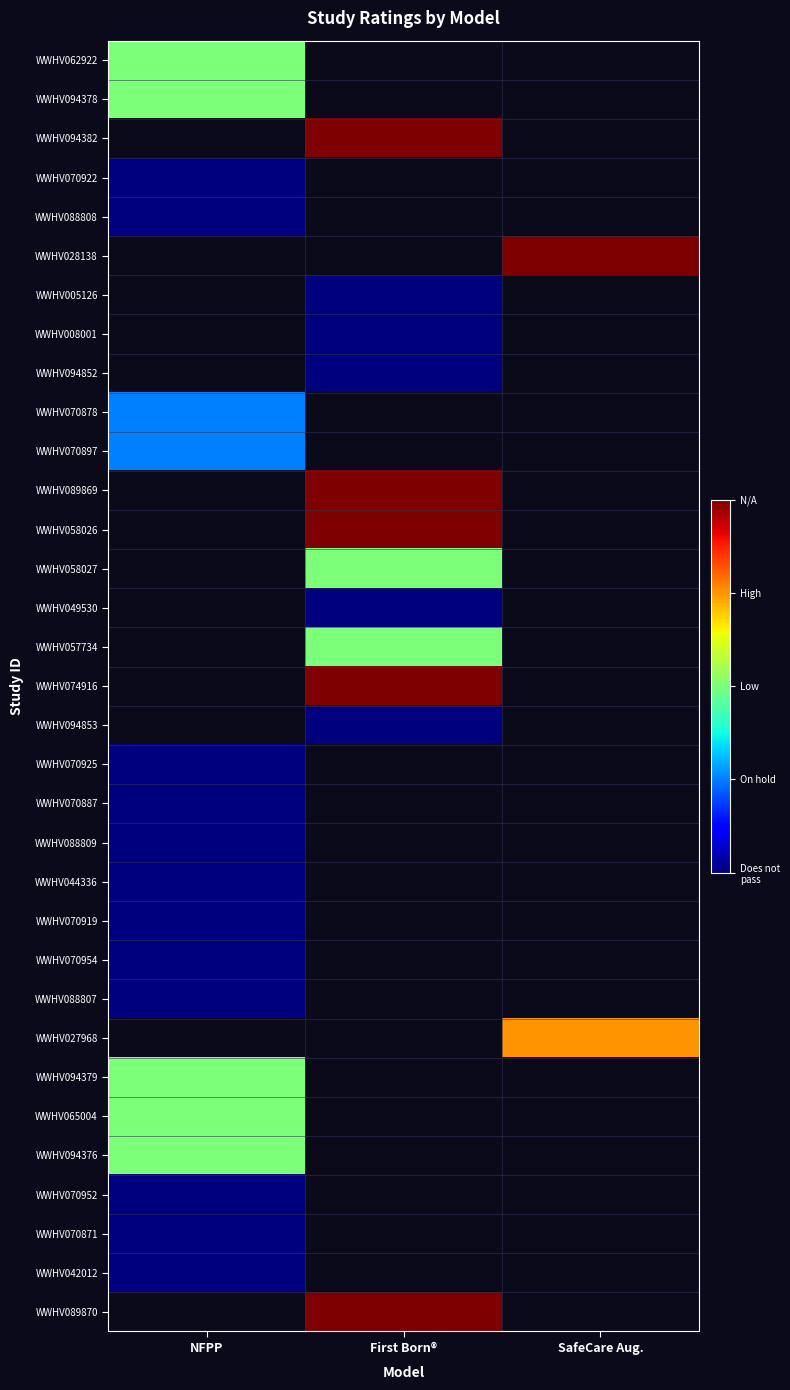

Which has a higher value, SafeCare Aug. or First Born®?

First Born®